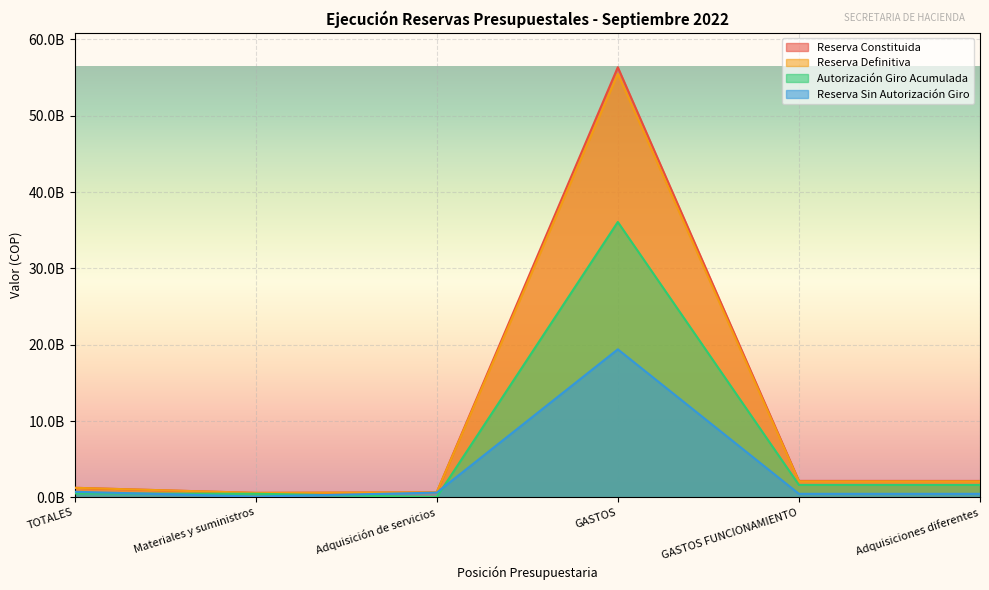

What is the greatest value displayed?

56364147442